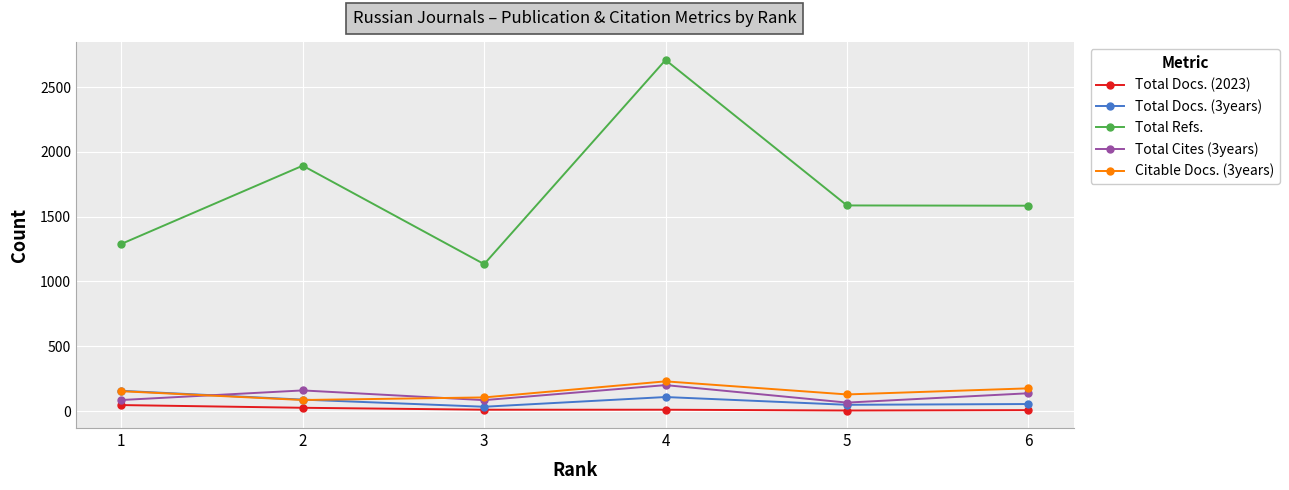

What is the maximum value shown in the chart?

2710